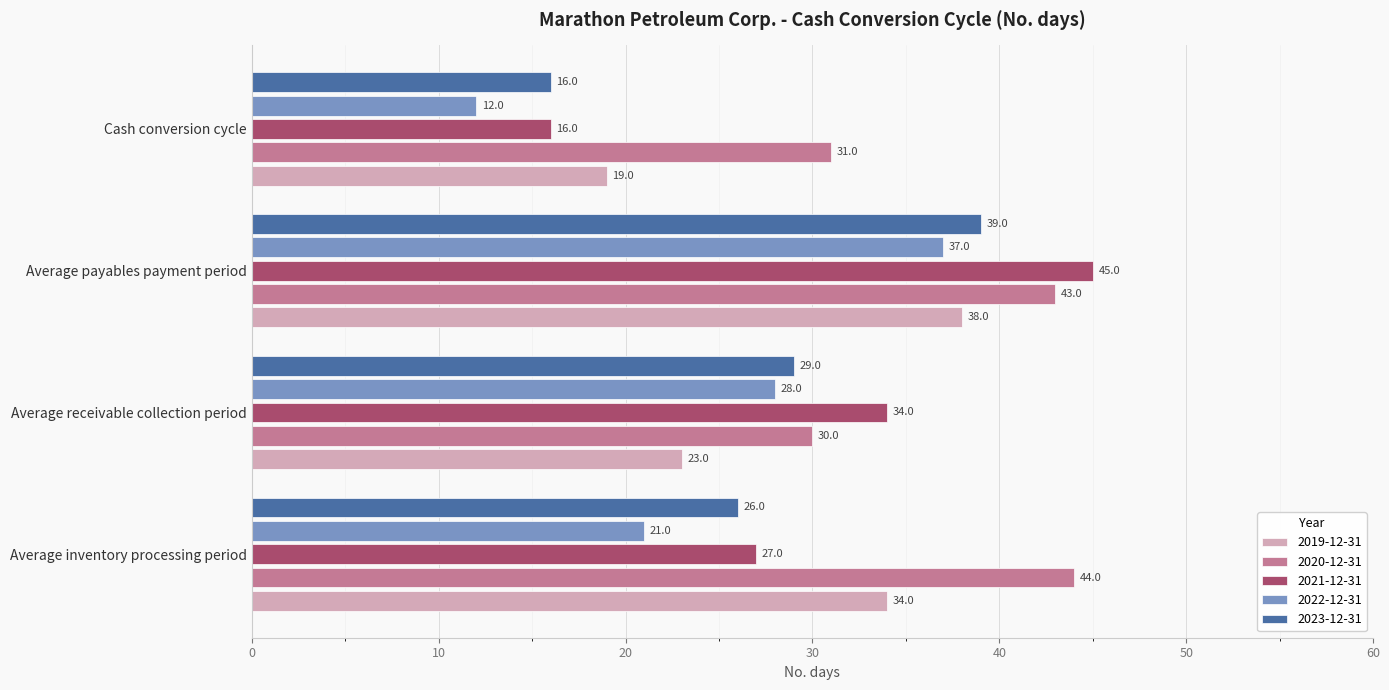

What is the approximate value of 2021-12-31 at Average receivable collection period, to the nearest 10?

30